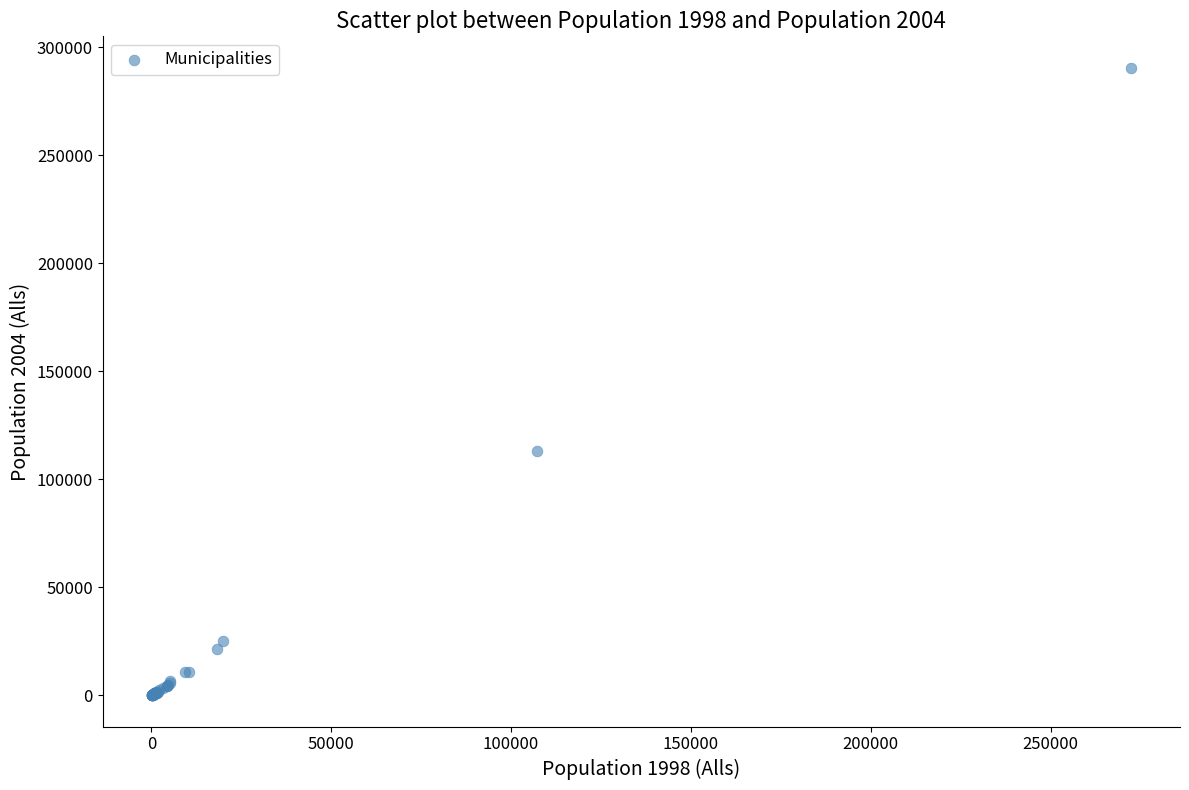

What Y value in the scatter plot is closest to 145311?

113288